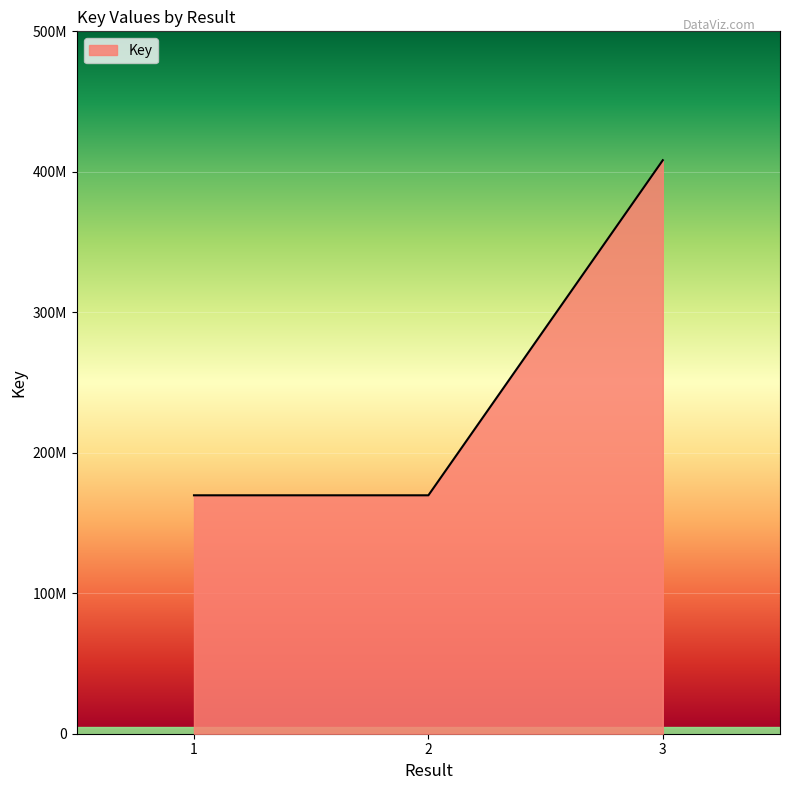

Does the chart have visible grid lines?

Yes